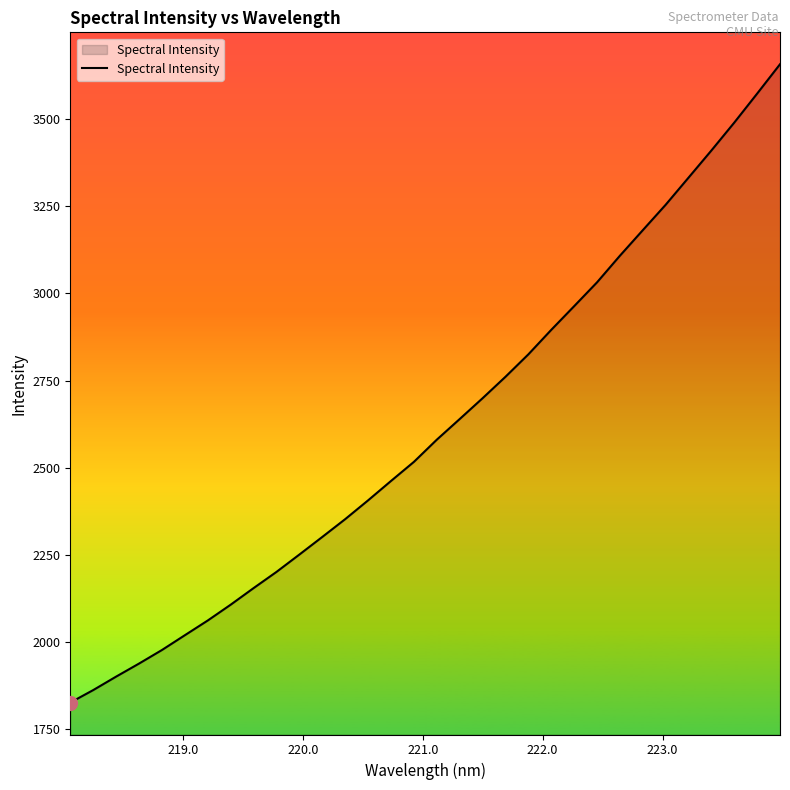

What is the greatest value displayed?

3658.0